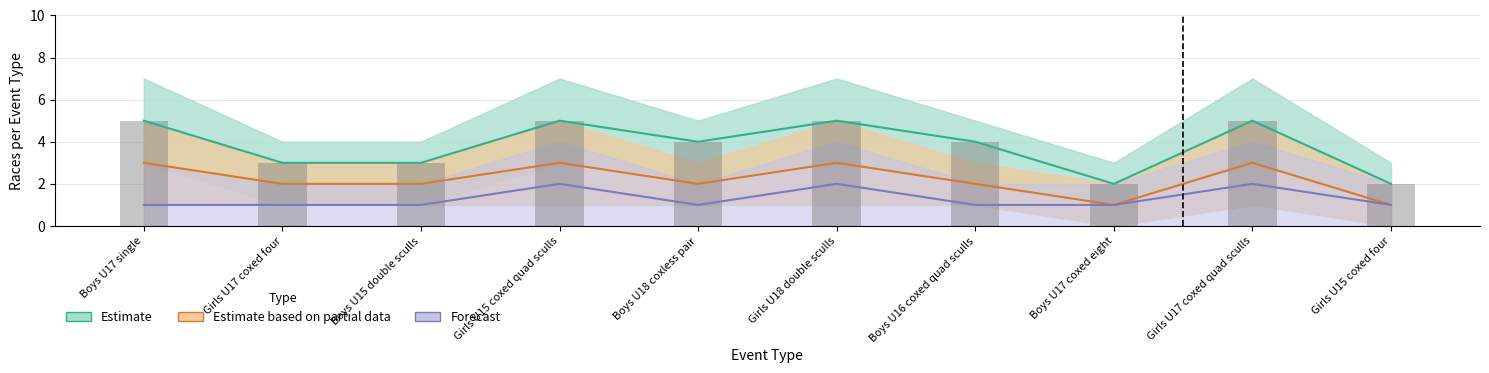

The Estimate based on partial data series shows 2 at Boys U18 coxless pair. True or false?

True